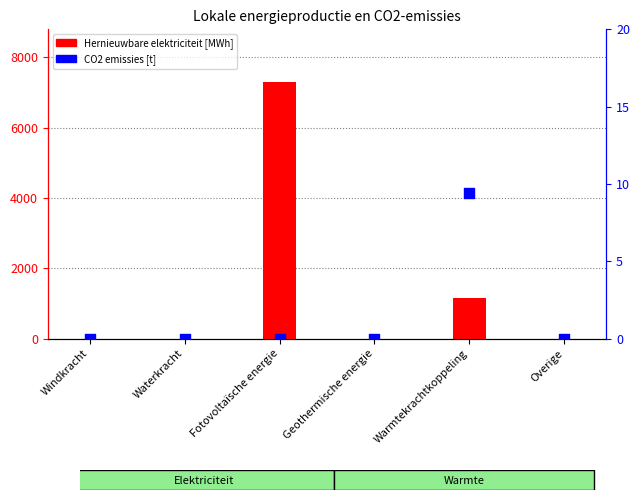

At how many categories does at least one series exceed 4013?

1